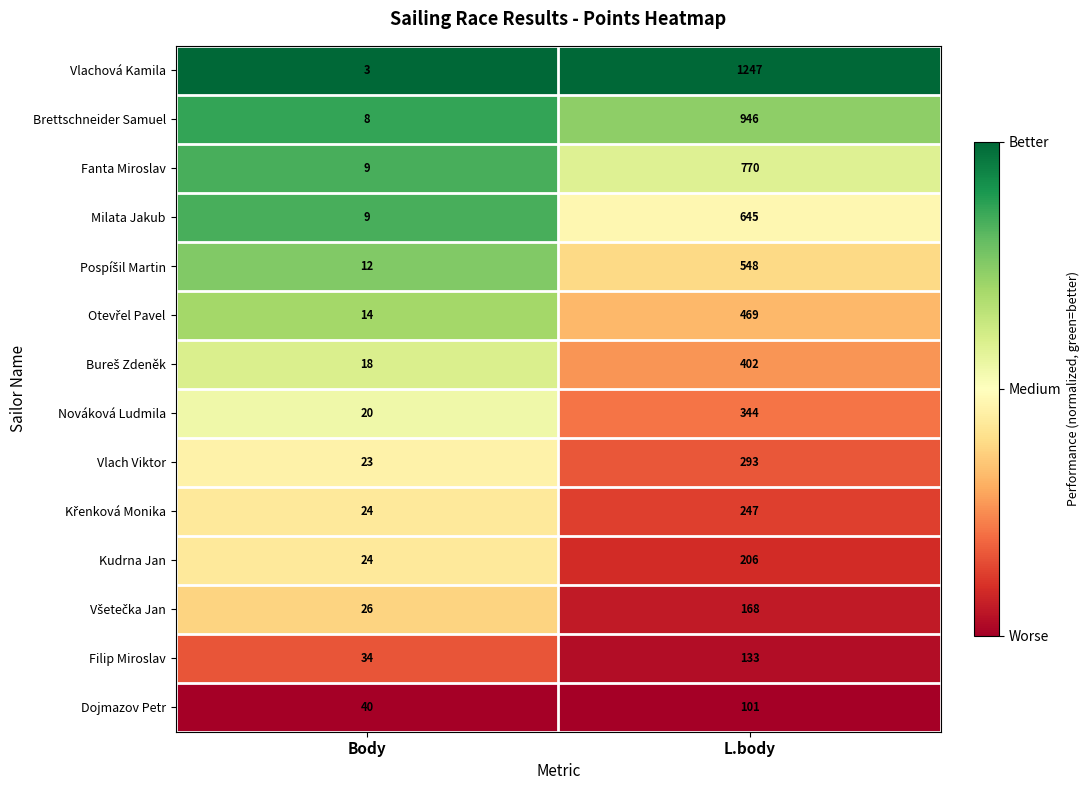

Where is Fanta Miroslav nearest to the value 389?

Body